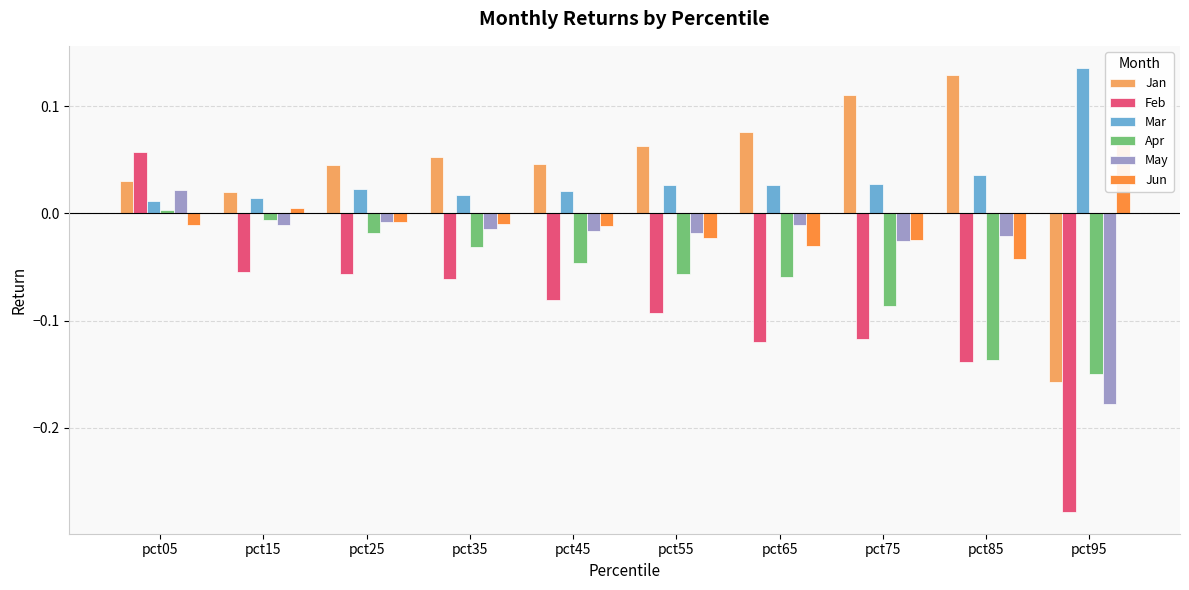

At which label does May first exceed 0?

pct05